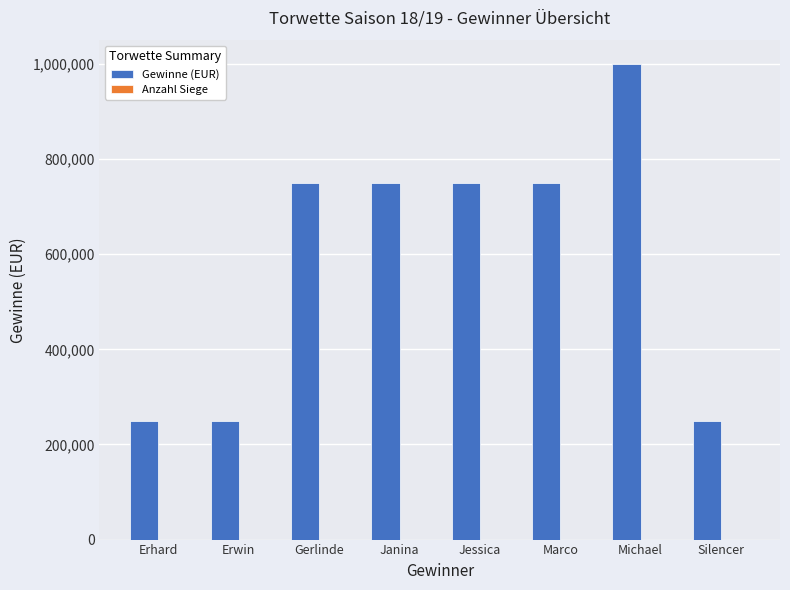

True or false: Gewinne (EUR) has a value of 79679 at Silencer.

False